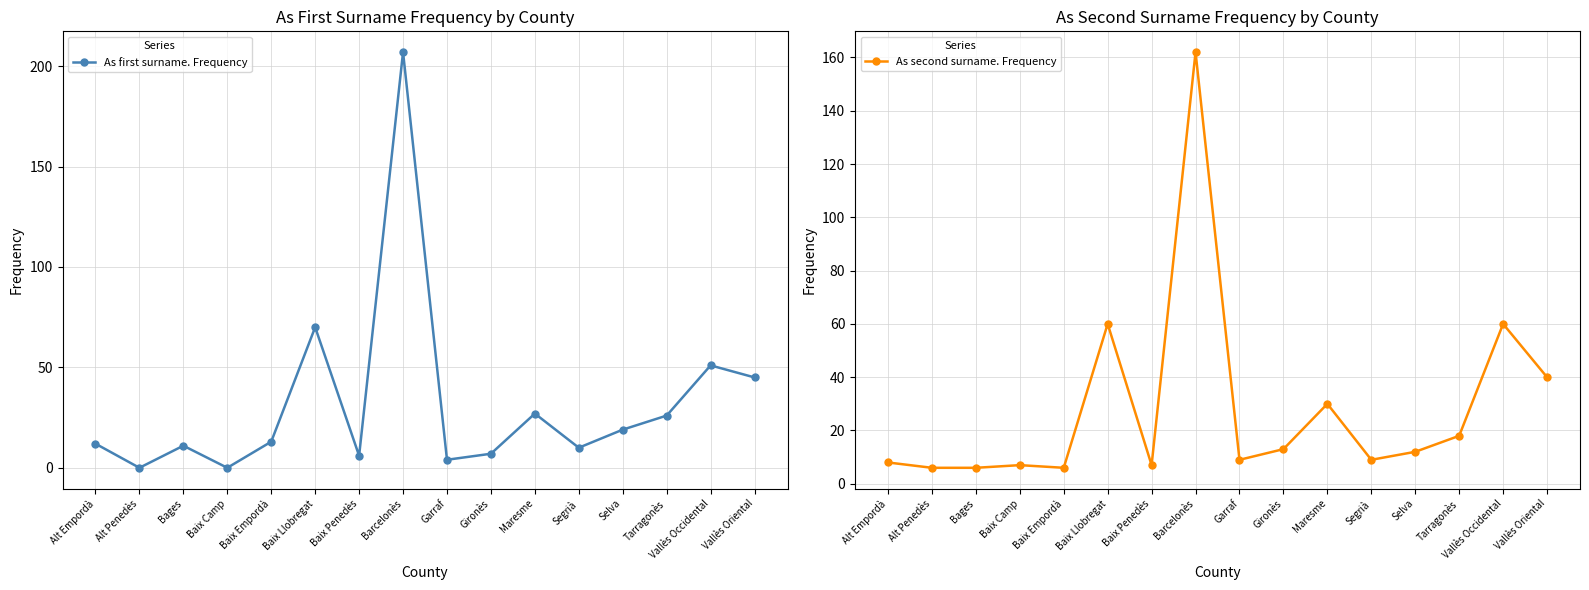

Reading left to right, transcribe all the data shown in this chart.

As first surname. Frequency: Alt Empordà=12	Alt Penedès=0	Bages=11	Baix Camp=0	Baix Empordà=13	Baix Llobregat=70	Baix Penedès=6	Barcelonès=207	Garraf=4	Gironès=7	Maresme=27	Segrià=10	Selva=19	Tarragonès=26	Vallès Occidental=51	Vallès Oriental=45
As second surname. Frequency: Alt Empordà=8	Alt Penedès=6	Bages=6	Baix Camp=7	Baix Empordà=6	Baix Llobregat=60	Baix Penedès=7	Barcelonès=162	Garraf=9	Gironès=13	Maresme=30	Segrià=9	Selva=12	Tarragonès=18	Vallès Occidental=60	Vallès Oriental=40